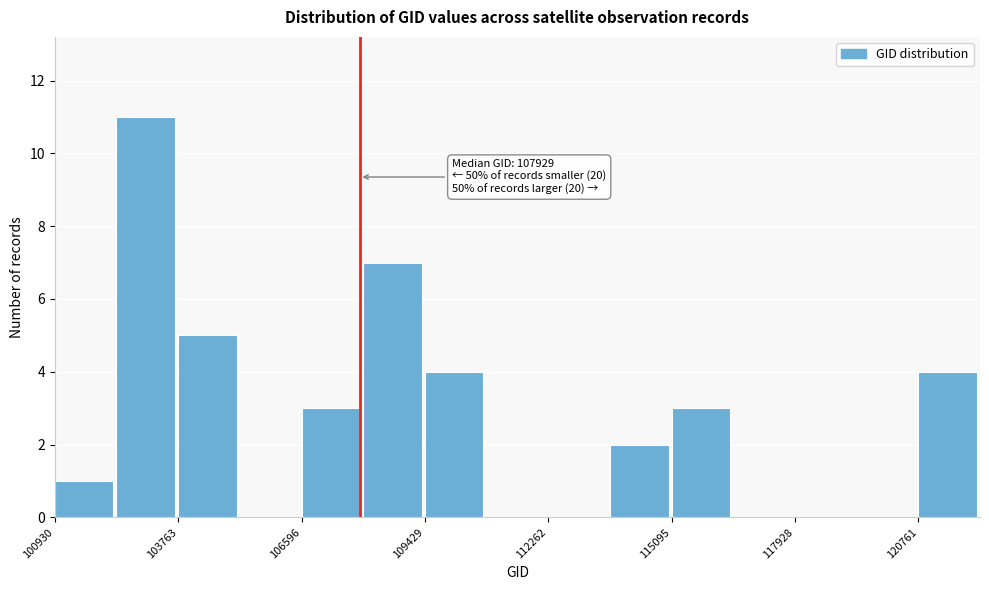

Read against the x-axis, roughly where is the centre of the tallest bar?

103000